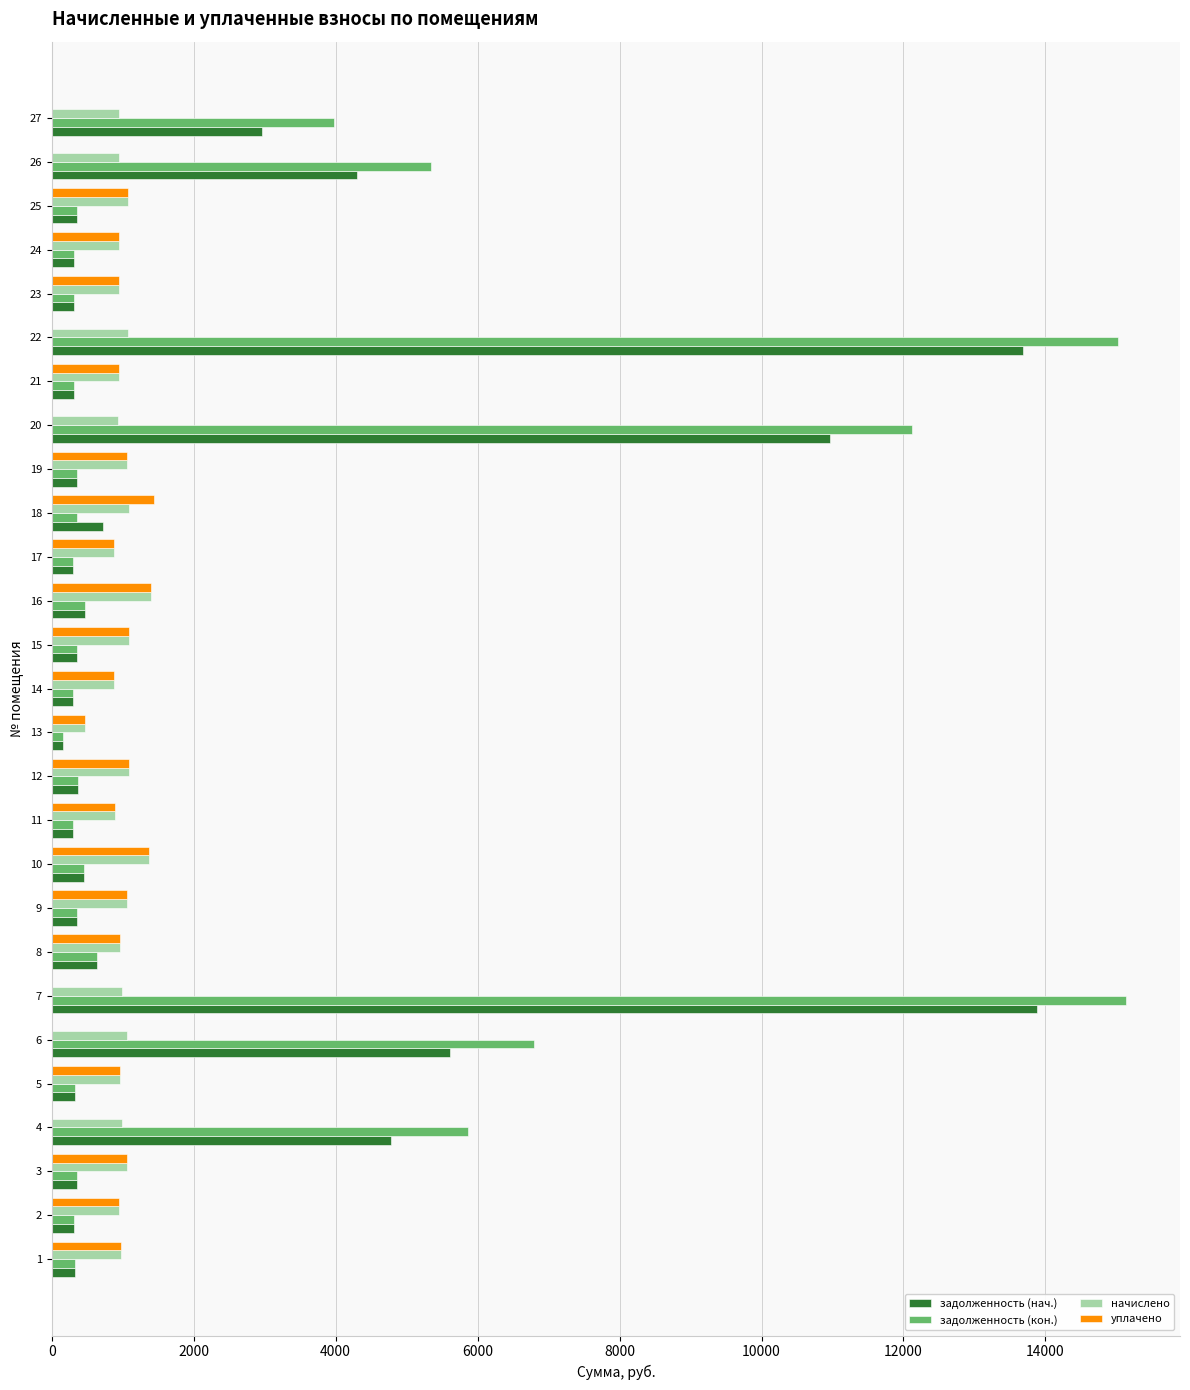

Which series has the largest total across all categories?

задолженность (кон.)